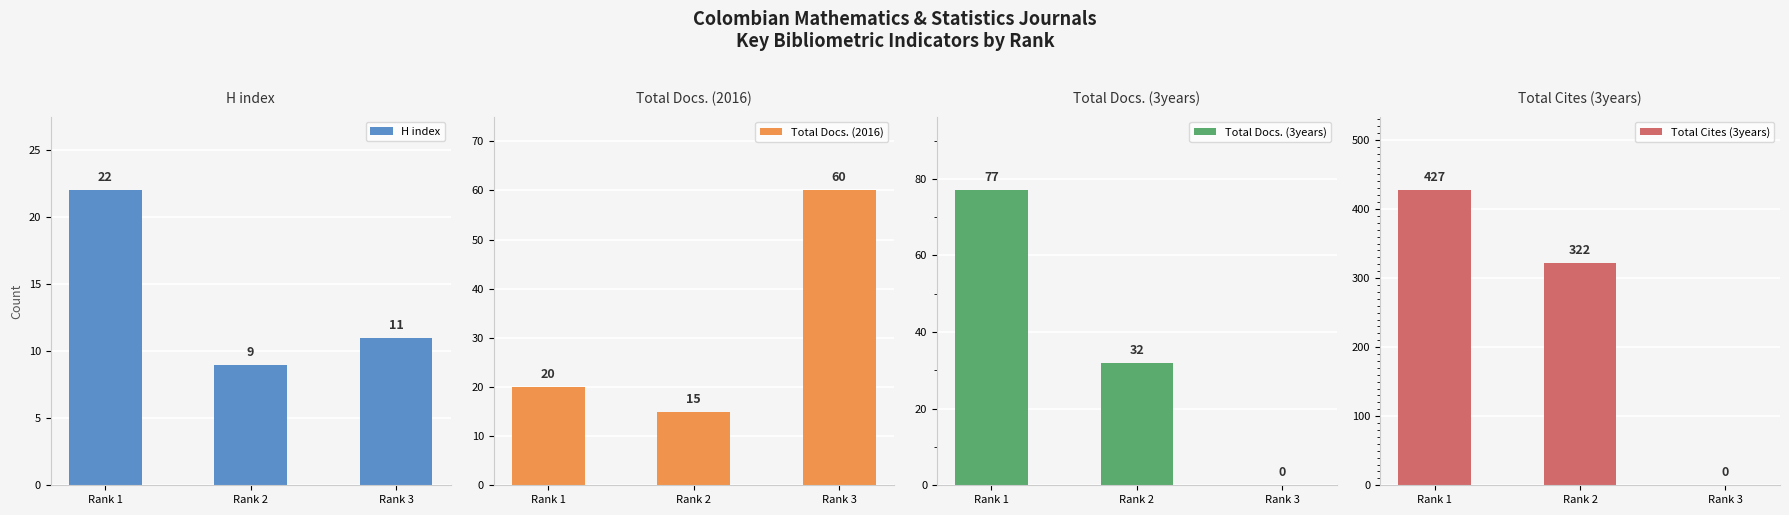

How many bars are there in each group?

4